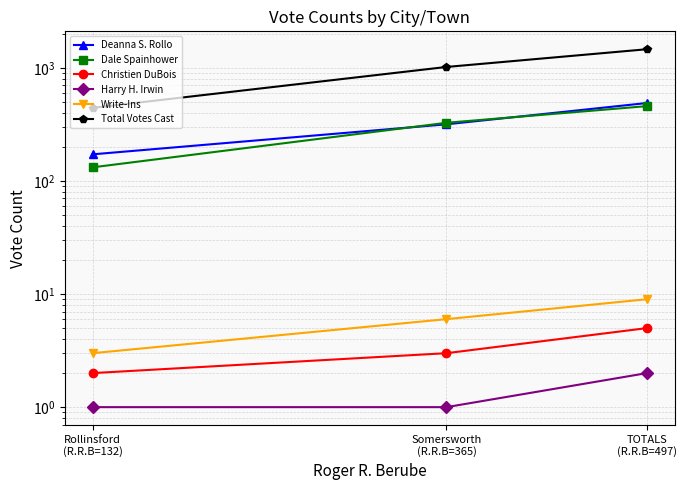

Reading left to right, list all the values displayed in this chart.

Deanna S. Rollo: Rollinsford
(R.R.B=132)=172	Somersworth
(R.R.B=365)=317	TOTALS
(R.R.B=497)=489
Dale Spainhower: Rollinsford
(R.R.B=132)=132	Somersworth
(R.R.B=365)=327	TOTALS
(R.R.B=497)=459
Christien DuBois: Rollinsford
(R.R.B=132)=2	Somersworth
(R.R.B=365)=3	TOTALS
(R.R.B=497)=5
Harry H. Irwin: Rollinsford
(R.R.B=132)=1	Somersworth
(R.R.B=365)=1	TOTALS
(R.R.B=497)=2
Write-Ins: Rollinsford
(R.R.B=132)=3	Somersworth
(R.R.B=365)=6	TOTALS
(R.R.B=497)=9
Total Votes Cast: Rollinsford
(R.R.B=132)=443	Somersworth
(R.R.B=365)=1019	TOTALS
(R.R.B=497)=1462